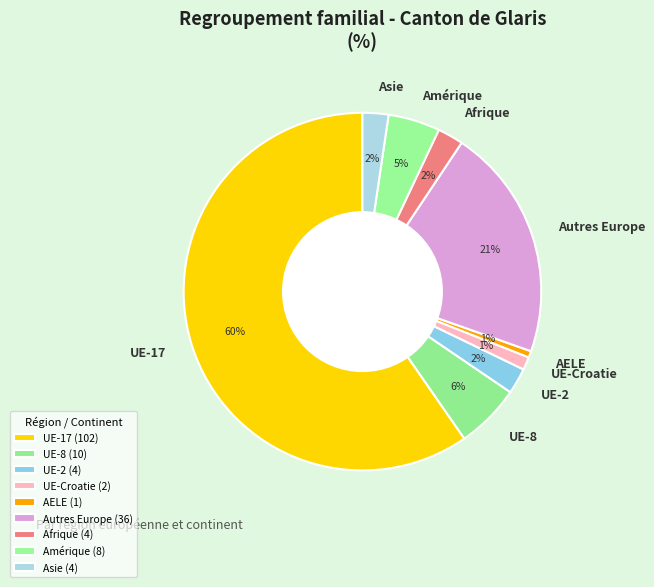

Is the sum of Afrique and Asie greater than half?

No